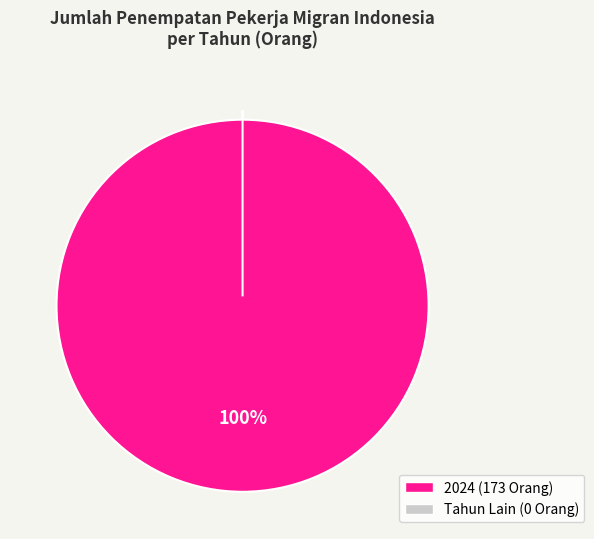

What is the change in value from 2024 to 2021+2022+2023+2025?

-173